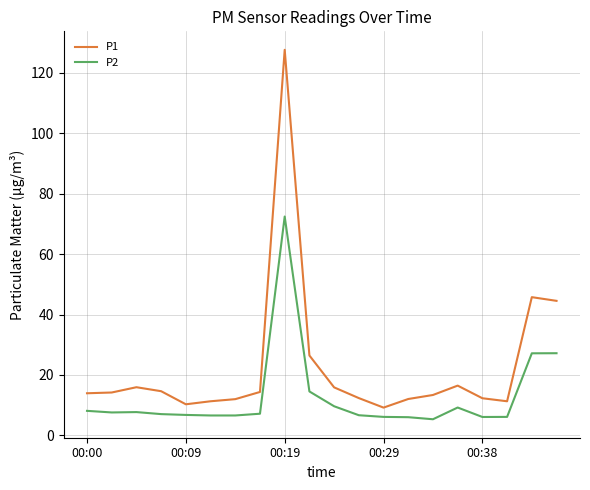

What are all the series names shown in the legend?

P1, P2